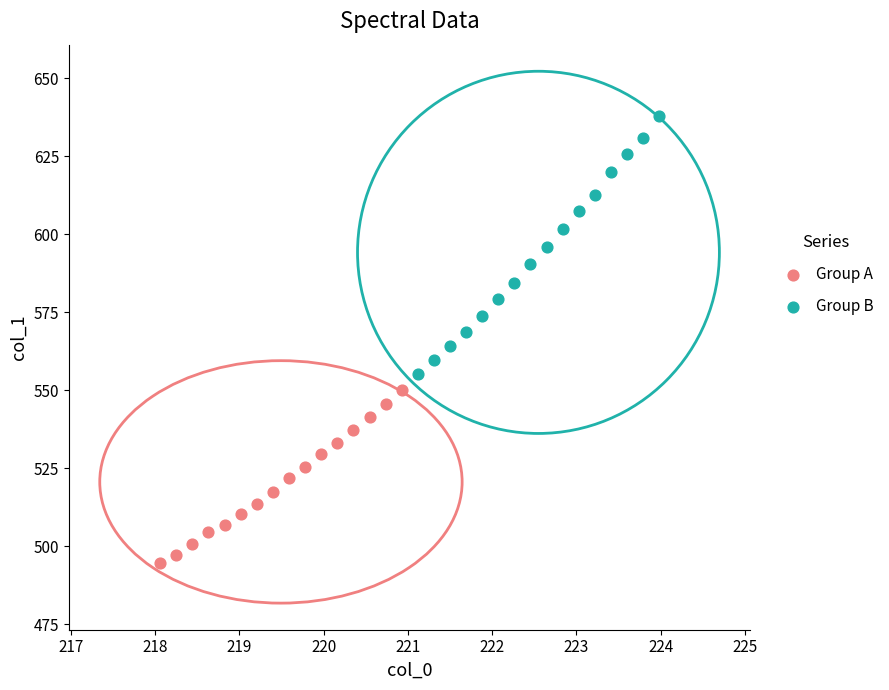

Which series reaches the minimum Y coordinate?

Group A